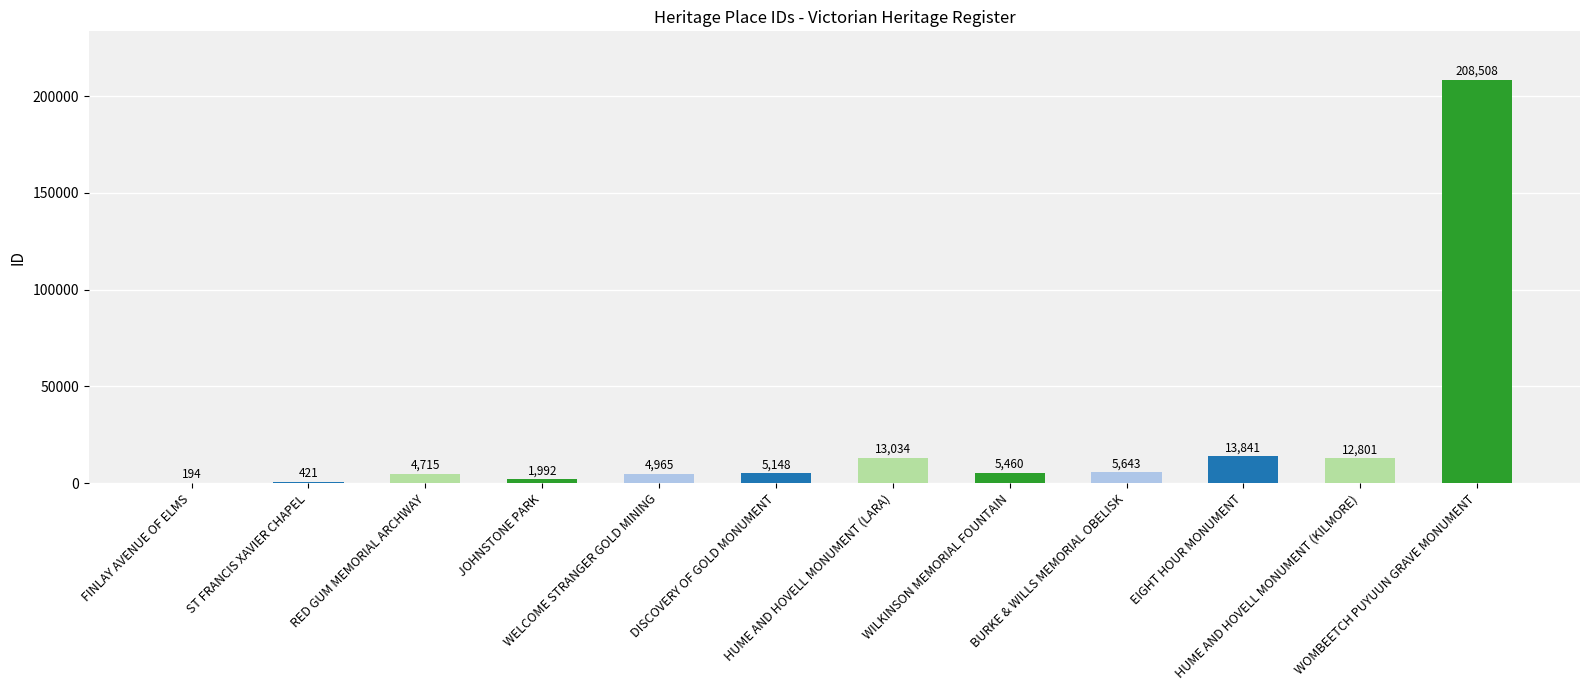

What is the sum of all values?

276722